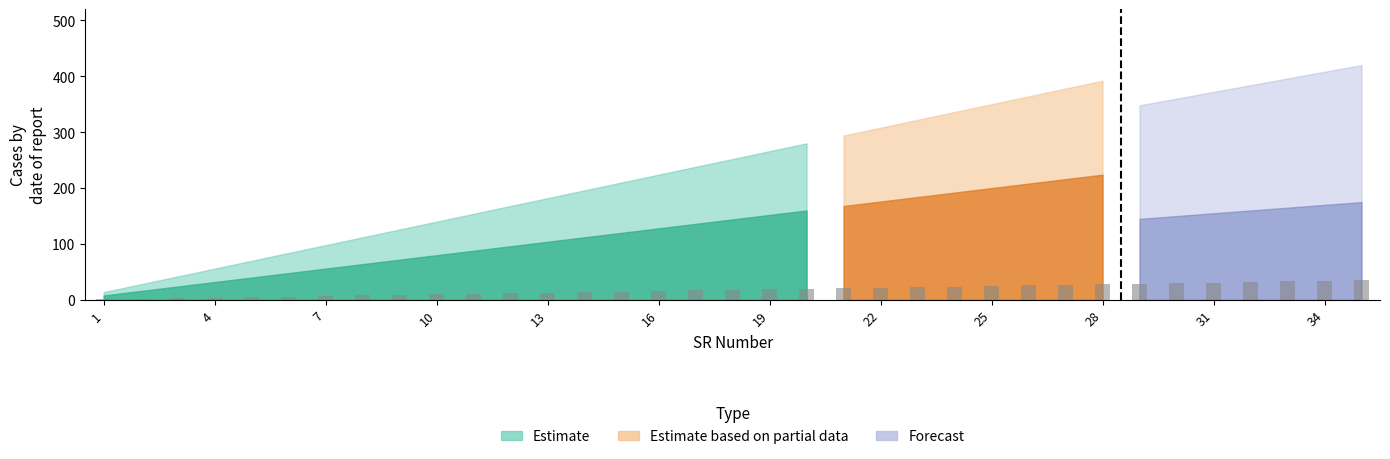

What is the maximum value shown in the chart?

35